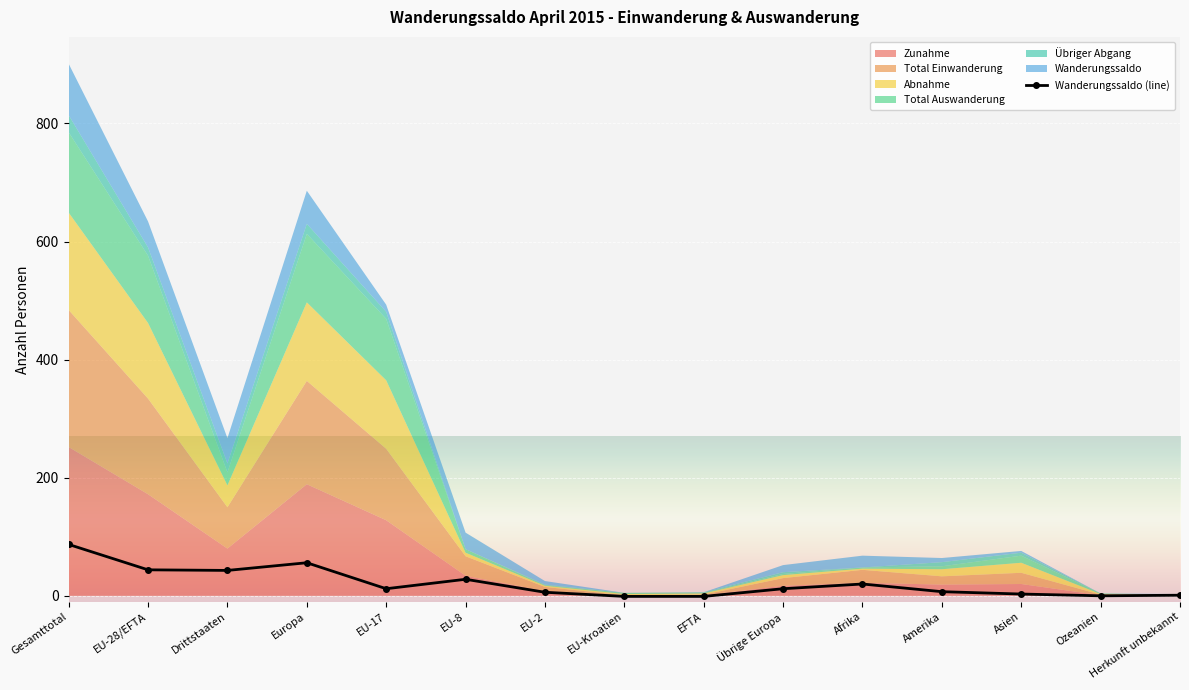

At which label is the value closest to 43?

Drittstaaten